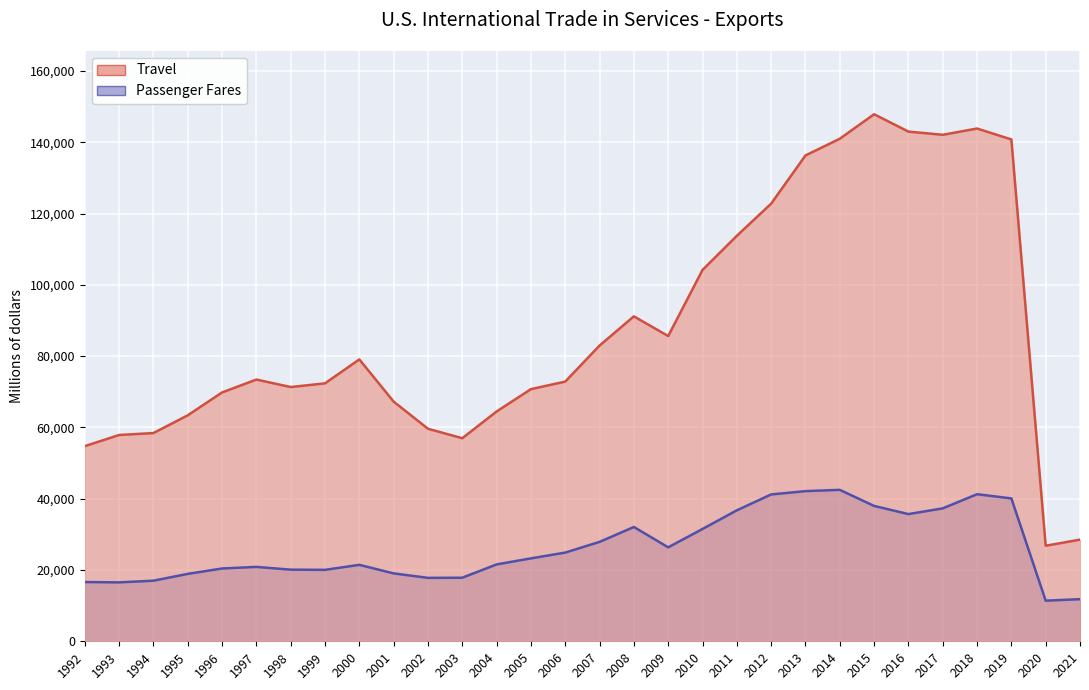

How many data points in Passenger Fares are above 23259?

14